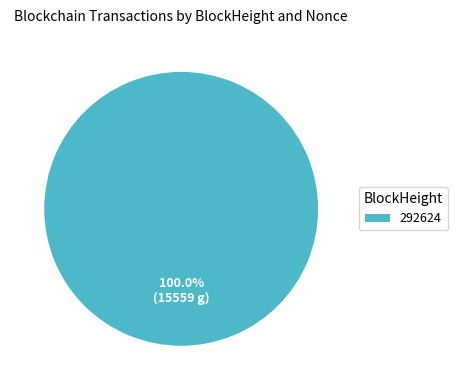

Count the number of slices in the pie.

1